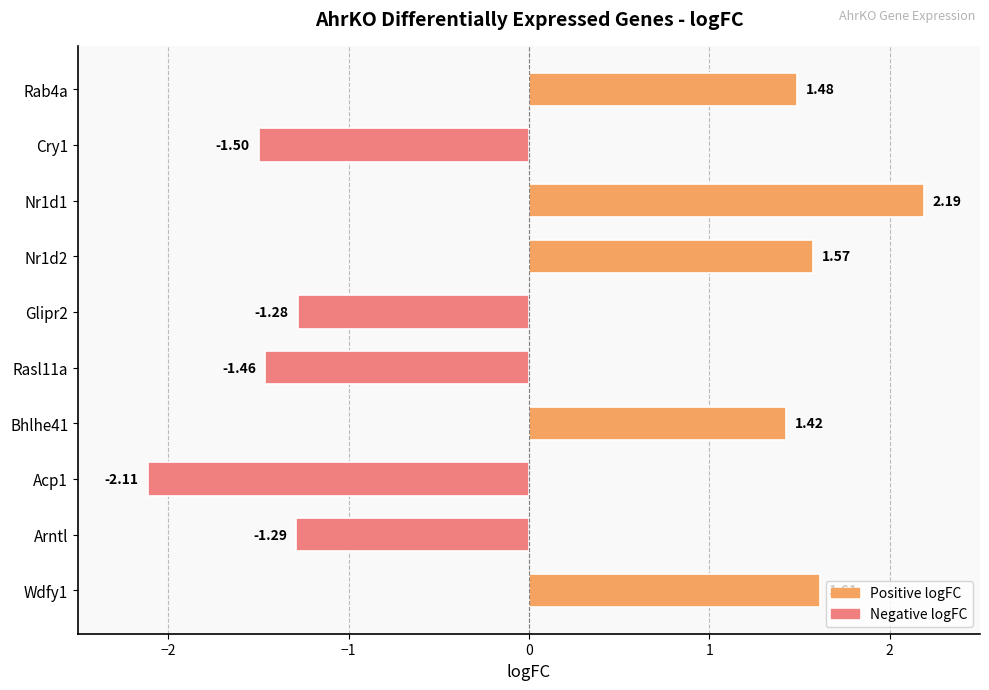

At which category does the chart reach its minimum across all series?

Acp1